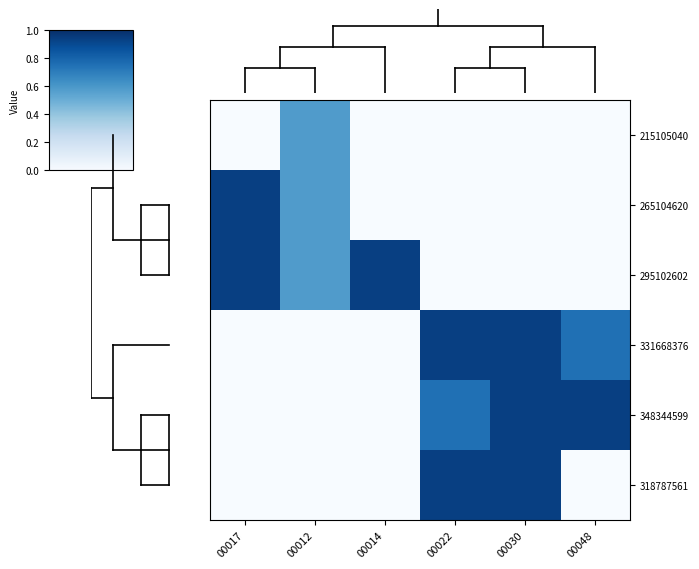

At which category does the chart reach its peak across all series?

00017